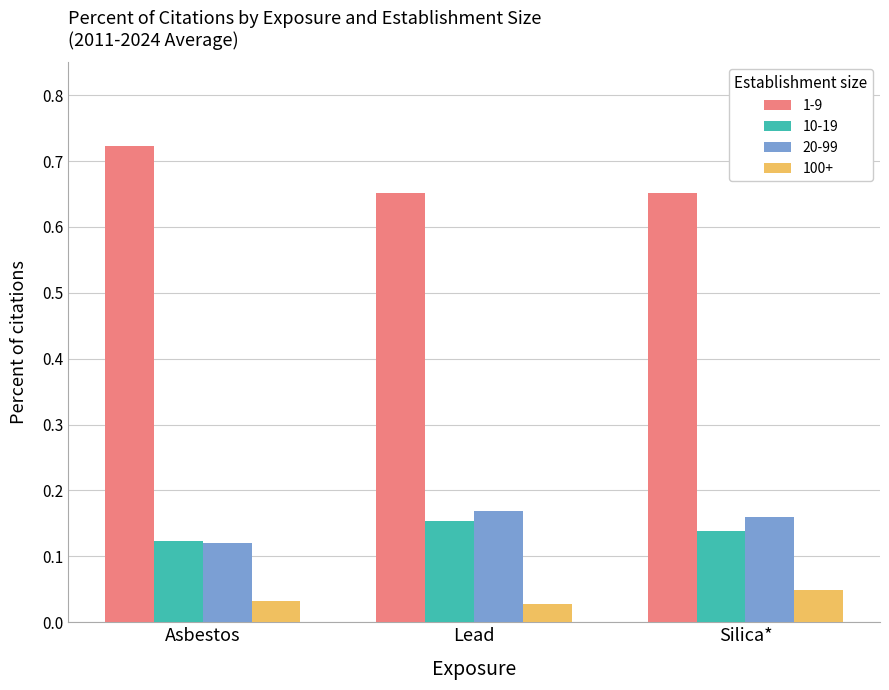

What is the sum of the 1-9 values at Lead and Silica*?

1.3